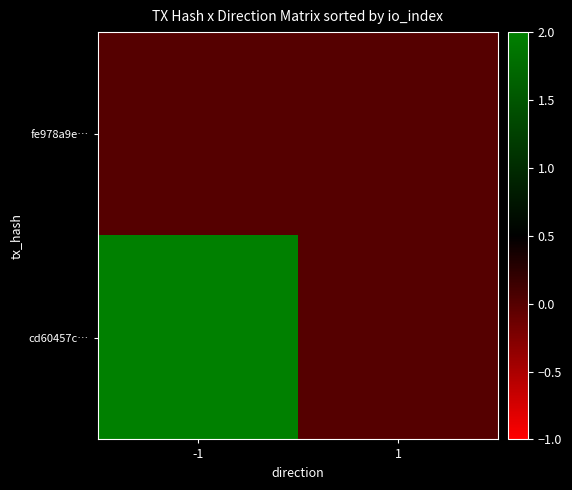

Rank the series by their maximum value, from highest to lowest.

cd60457c…, fe978a9e…